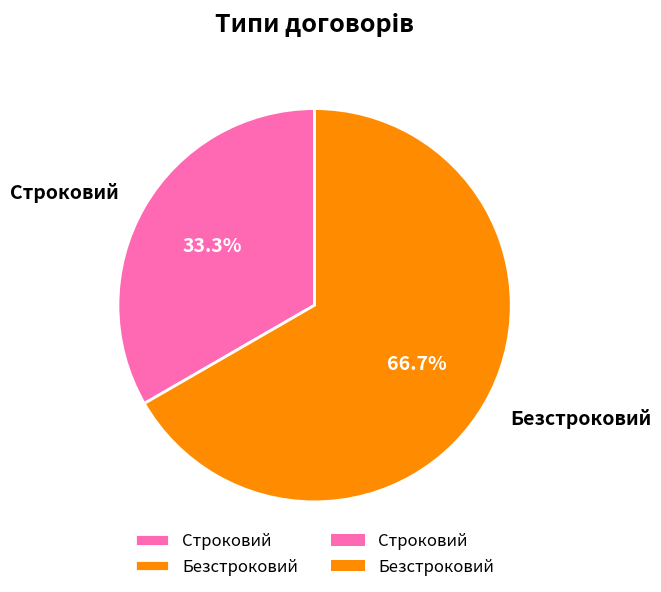

Does Строковий account for over 50% of the chart?

No